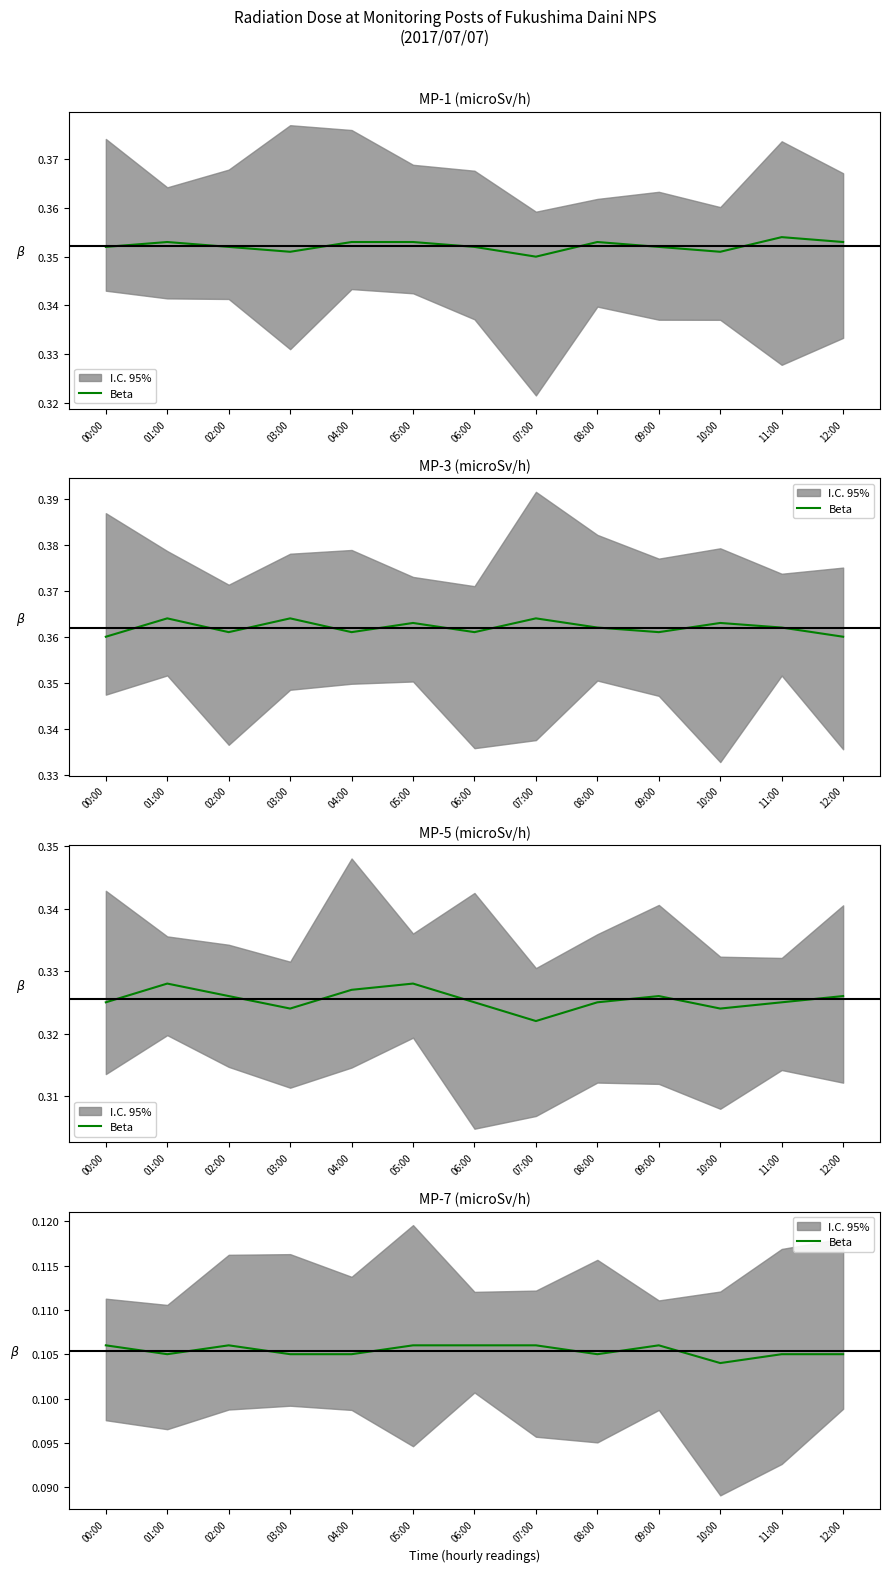

What is the value of the 5th point from the left?

0.1